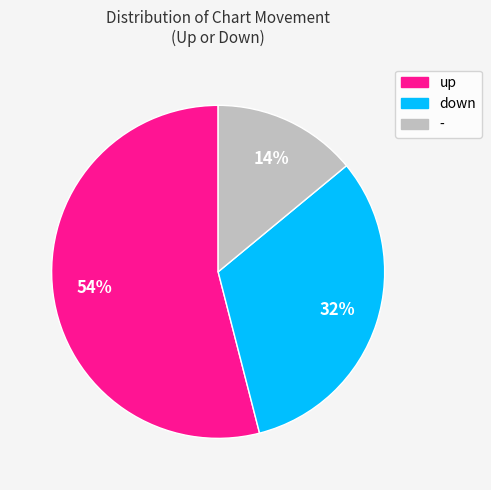

True or false: - accounts for 1% of the total.

False